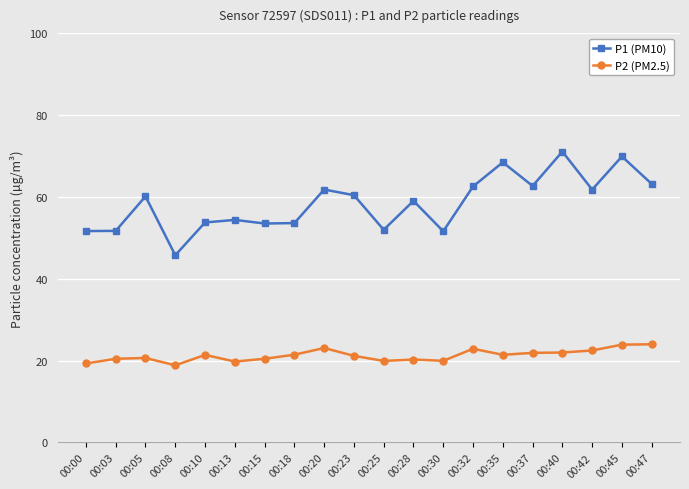

True or false: P1 (PM10) and P2 (PM2.5) intersect in this chart.

False